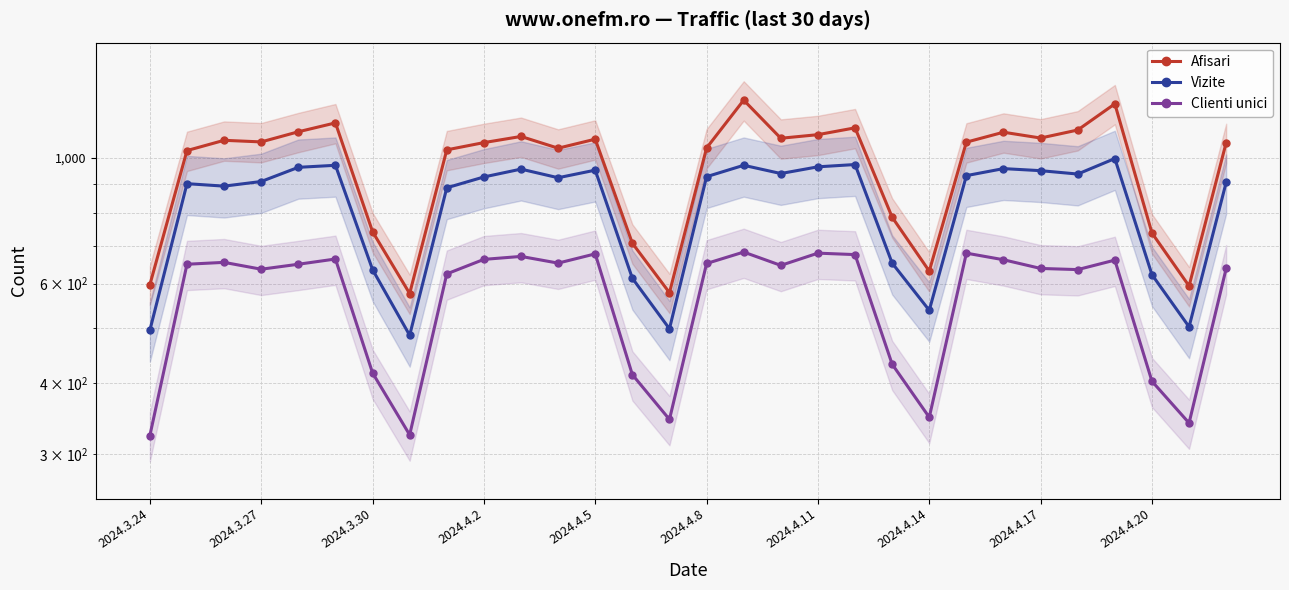

Reading left to right, what are all the values shown in this chart?

Afisari: 597	1031	1075	1068	1113	1154	741	576	1034	1065	1092	1041	1080	707	578	1042	1266	1084	1100	1131	786	631	1067	1111	1085	1121	1247	737	594	1065
Vizite: 496	901	892	909	963	971	635	486	886	926	956	923	952	613	499	927	971	939	965	974	652	538	931	958	950	937	998	622	503	906
Clienti unici: 323	649	654	636	649	663	417	324	624	662	670	652	677	414	345	651	682	646	679	675	432	348	679	661	638	635	660	403	340	638